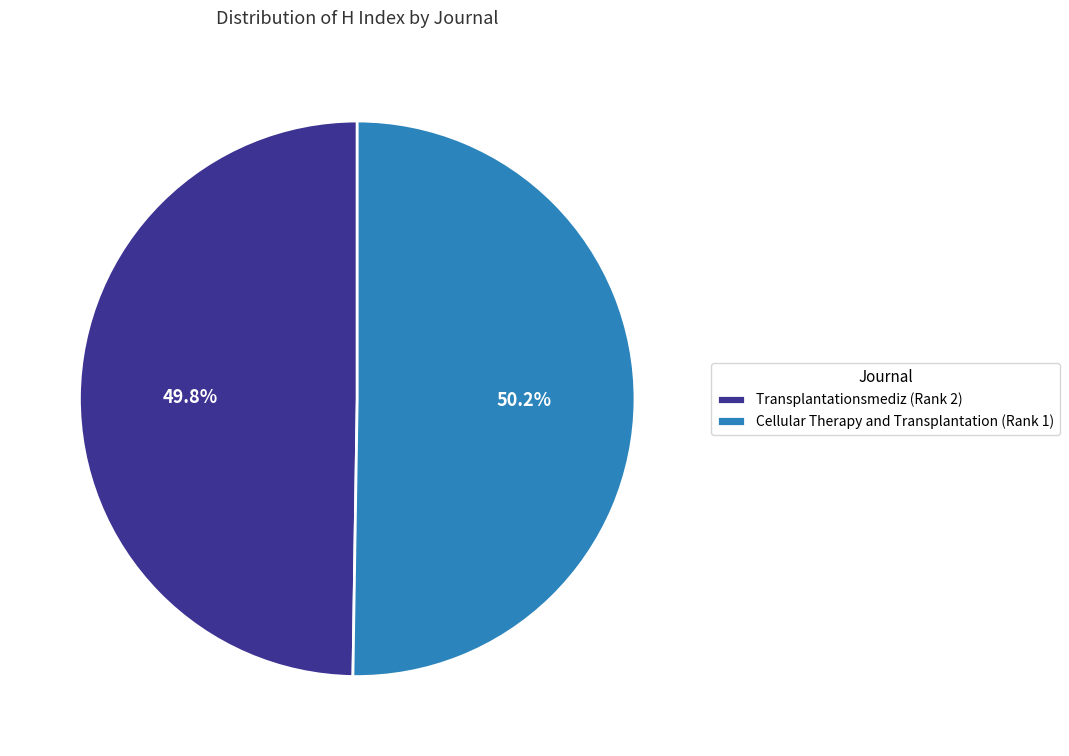

The Cellular Therapy and Transplantation (Rank 1) slice represents 50% of the pie. True or false?

True